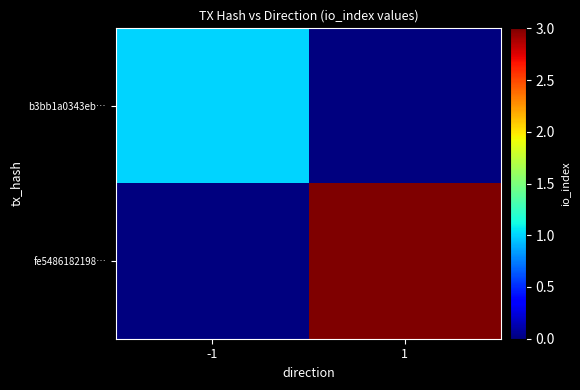

Between 1 and -1, which is larger?

-1